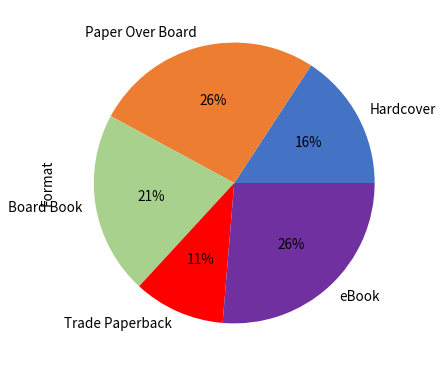

To the nearest percent, what portion does Board Book represent?

21%